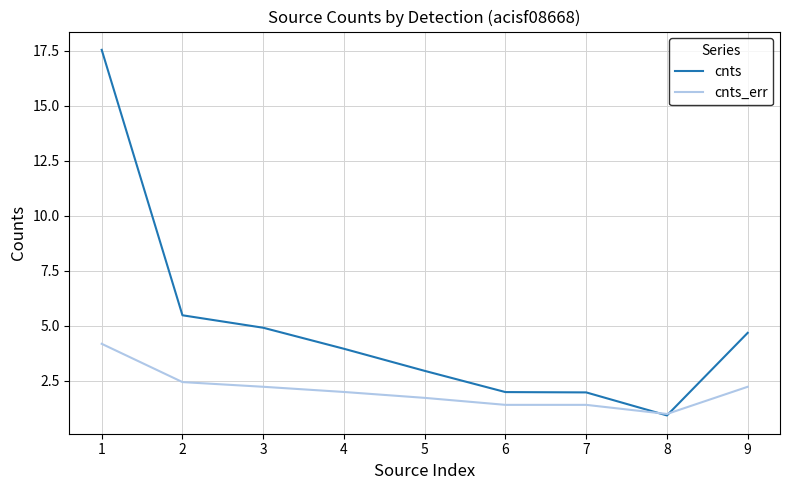

How many times do cnts and cnts_err cross each other?

2